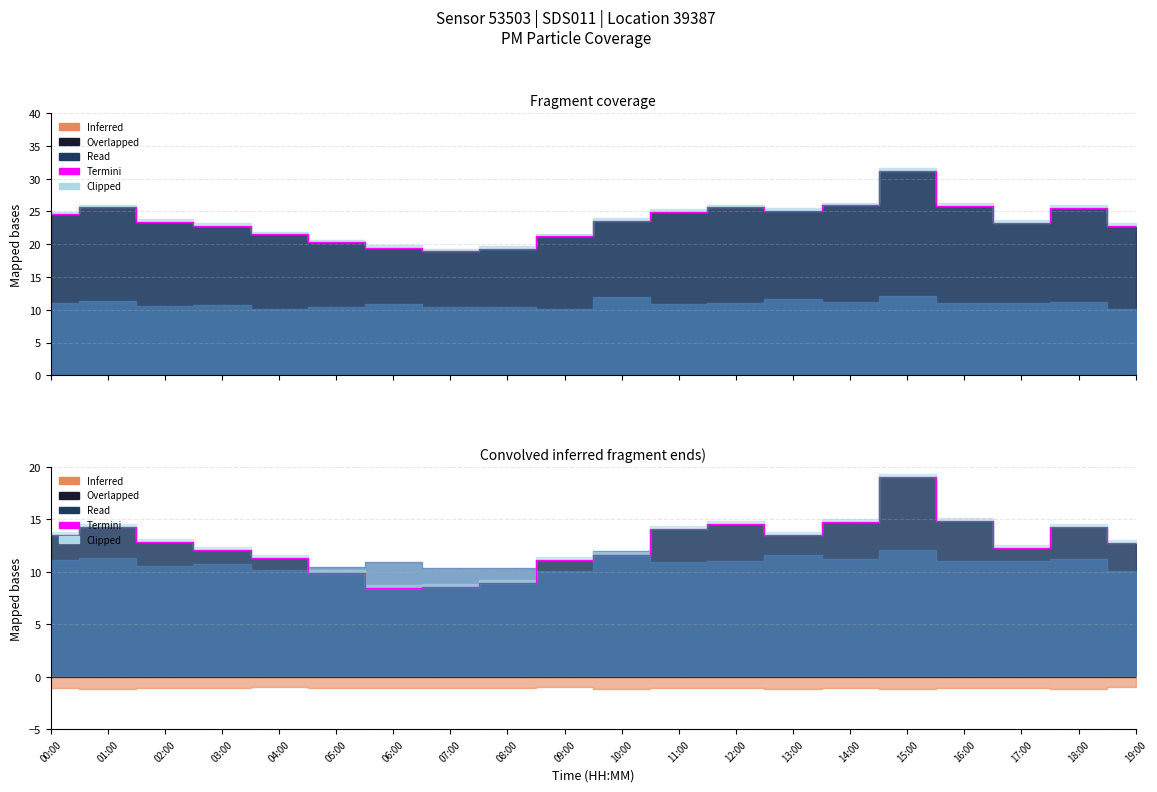

What is the difference between the values at 09:00 and 07:00?

2.6